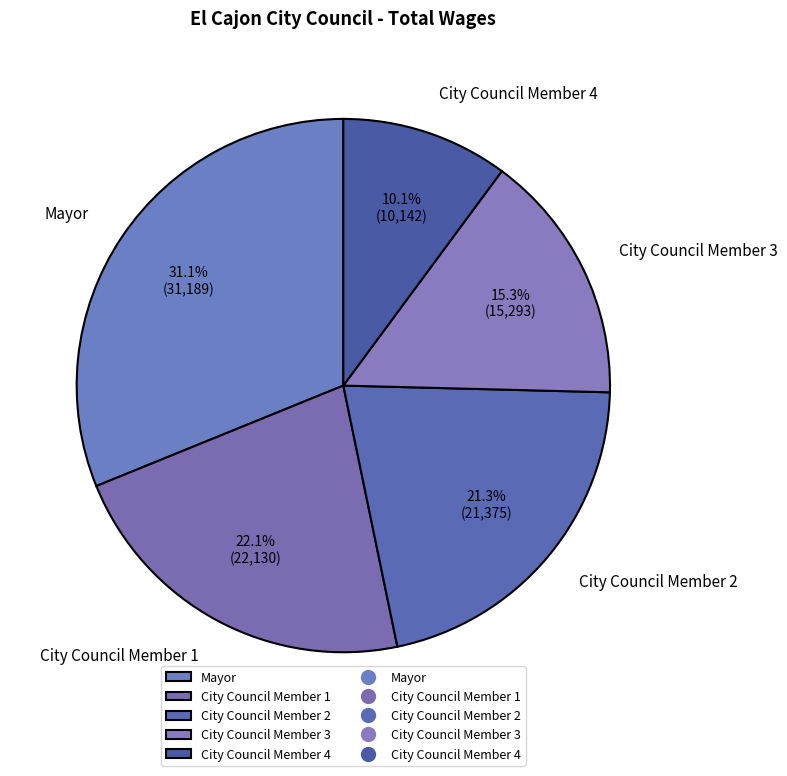

Rank the categories by value from lowest to highest.

City Council Member 4, City Council Member 3, City Council Member 2, City Council Member 1, Mayor